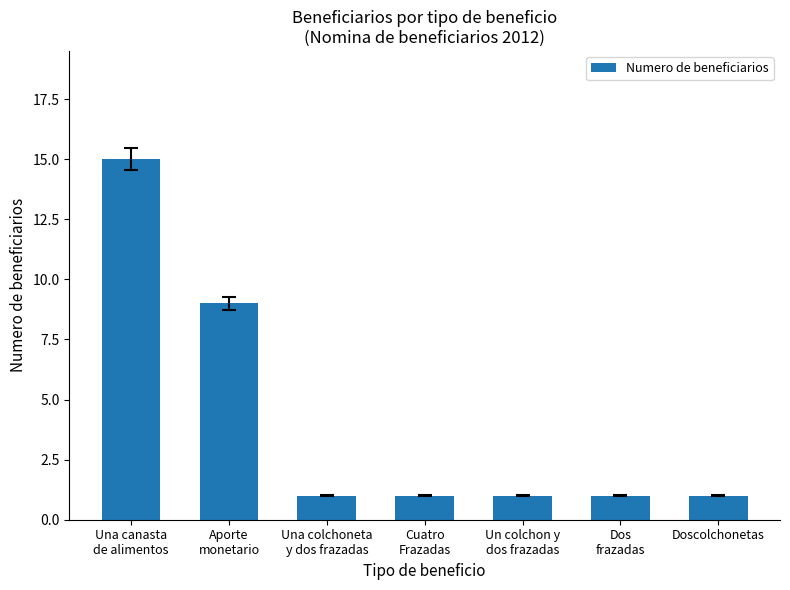

Which category has the highest value across all series?

Una canasta
de alimentos